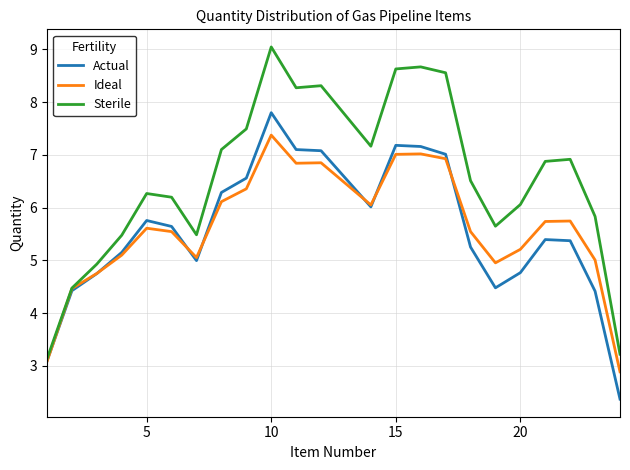

List the series in order of their peak value, highest first.

Sterile, Actual, Ideal